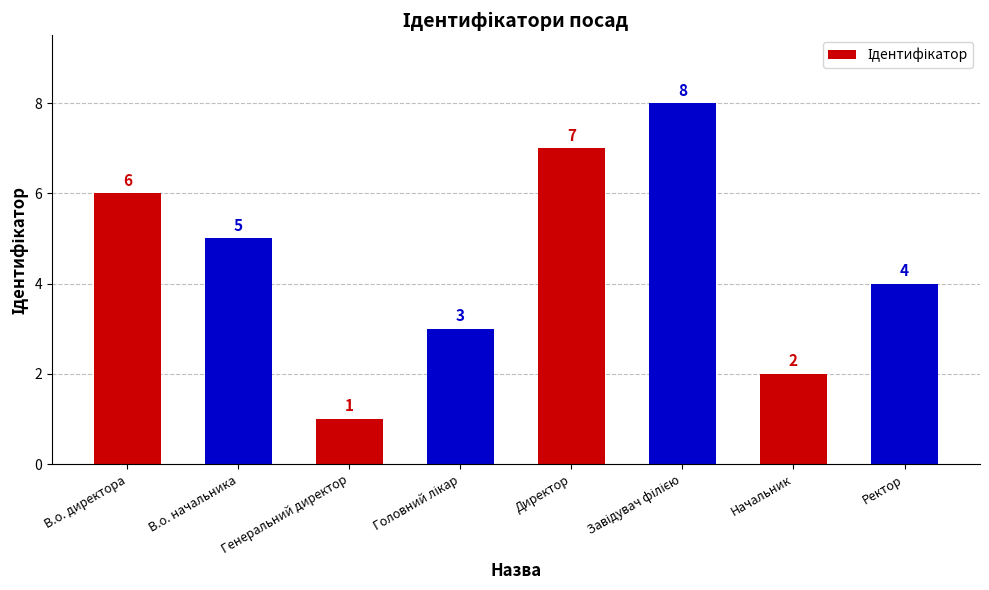

What is the greatest value displayed?

8